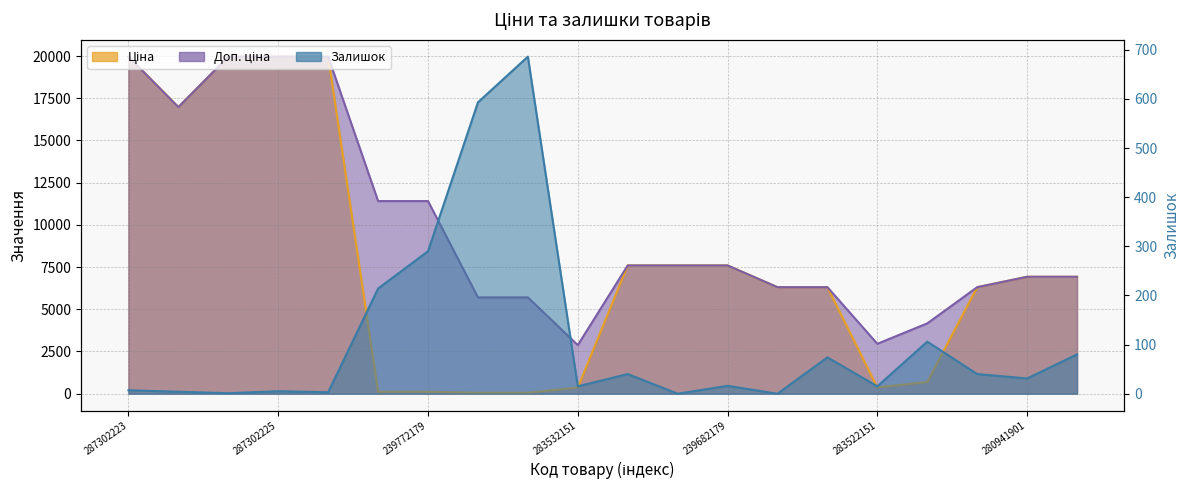

List the series in order of their peak value, lowest first.

Залишок, Ціна, Доп. ціна